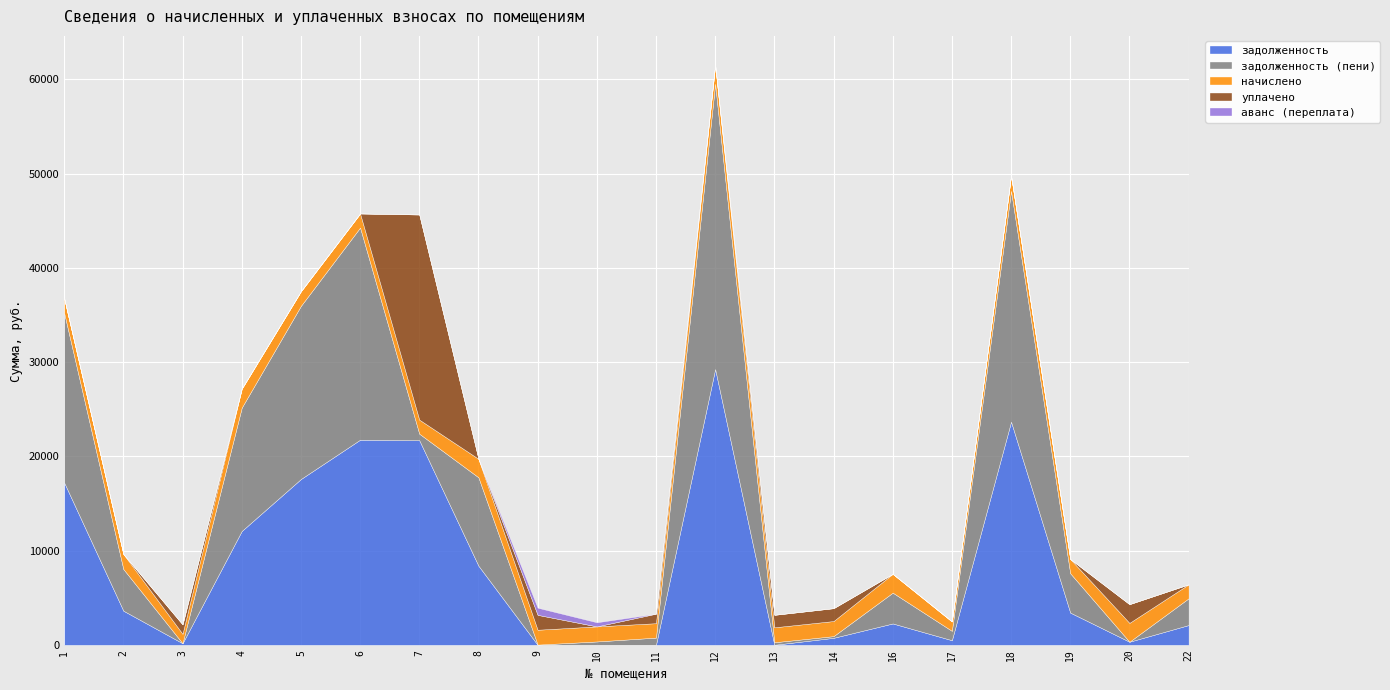

Reading left to right, what are all the values shown in this chart?

задолженность: 1=17224.0	2=3622.9	3=167.9	4=12083.6	5=17600.7	6=21769.0	7=21717.4	8=8398.4	9=0.0	10=0.0	11=0.1	12=29266.7	13=4.7	14=743.6	16=2269.8	17=490.7	18=23682.2	19=3418.9	20=330.4	22=2099.4
задолженность (пени): 1=18003.6	2=4422.1	3=0.0	4=13088.9	5=18376.8	6=22516.7	7=692.3	8=9380.5	9=25.0	10=358.7	11=765.5	12=30271.9	13=268.6	14=180.6	16=3267.9	17=991.6	18=24495.6	19=4175.5	20=0.0	22=2840.0
начислено: 1=1559.3	2=1598.4	3=1001.6	4=2010.4	5=1552.2	6=1495.4	7=1491.8	8=1964.3	9=1577.1	10=1598.4	11=1530.9	12=2010.4	13=1587.7	14=1601.9	16=1996.2	17=1001.6	18=1626.8	19=1513.1	20=1999.8	22=1481.2
уплачено: 1=0.0	2=0.0	3=1001.8	4=0.0	5=0.0	6=0.0	7=21771.0	8=0.0	9=1578.0	10=0.0	11=1010.2	12=0.0	13=1325.0	14=1364.0	16=0.0	17=0.0	18=0.0	19=0.0	20=1986.3	22=0.0
аванс (переплата): 1=0.0	2=0.0	3=0.0	4=0.0	5=0.0	6=0.0	7=0.0	8=0.0	9=763.6	10=440.5	11=0.0	12=0.0	13=0.0	14=0.0	16=0.0	17=0.0	18=0.0	19=0.0	20=0.0	22=0.0